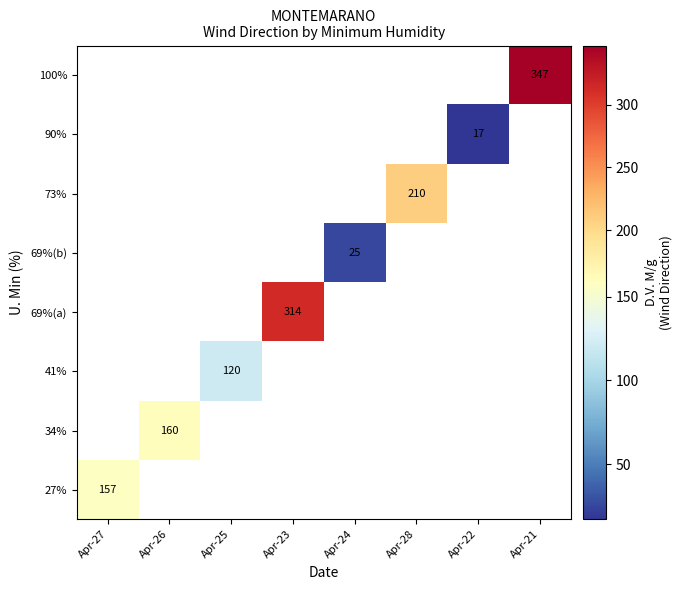

The value of 73% at Apr-28 is 210. True or false?

True